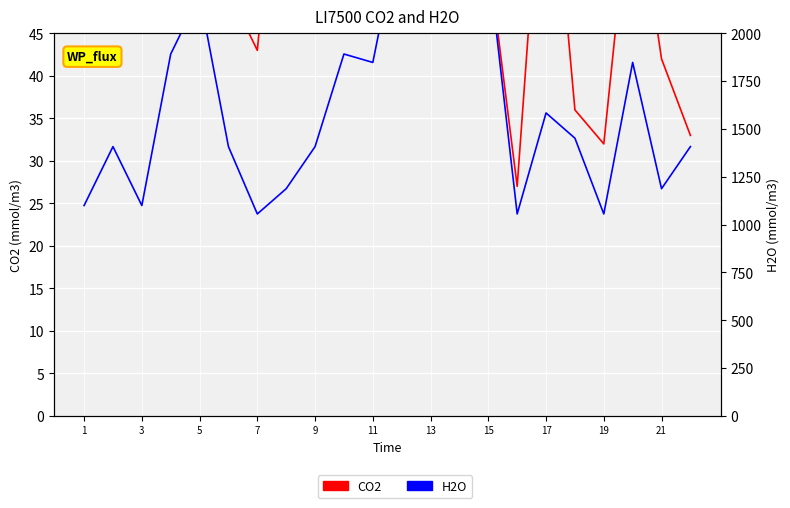

Reading left to right, transcribe all the data shown in this chart.

CO2: 72	71	70	56	51	50	43	80	76	74	67	62	61	61	54	27	74	36	32	65	42	33
H2O: 1100	1408	1100	1892	2200	1408	1056	1188	1408	1892	1848	2596	2684	2684	2376	1056	1584	1452	1056	1848	1188	1408